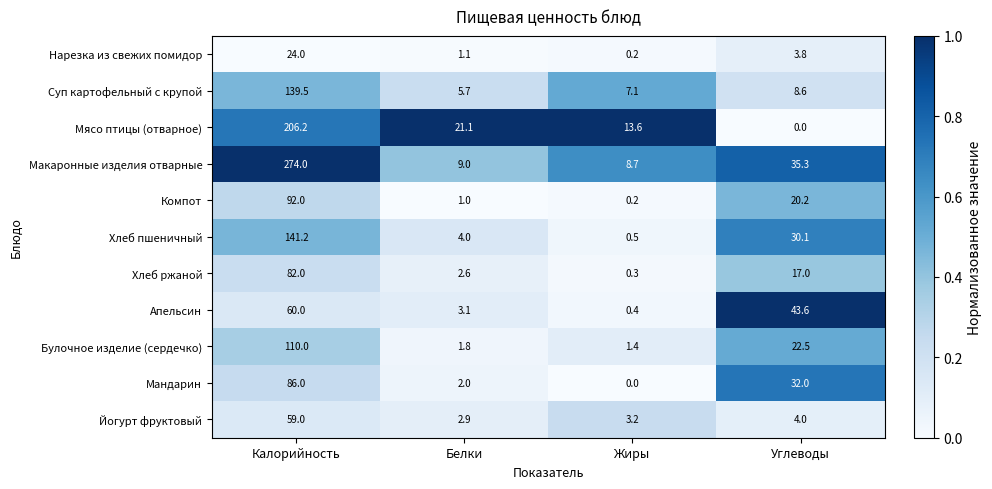

Which series has the widest spread of values?

Макаронные изделия отварные